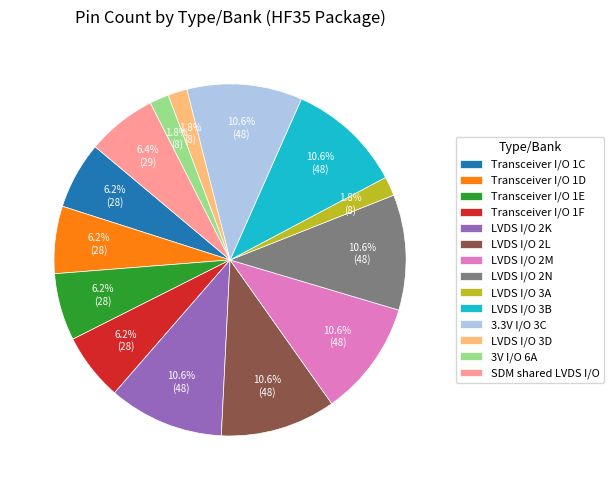

Is it true that LVDS I/O 3A is 2% of the pie?

True